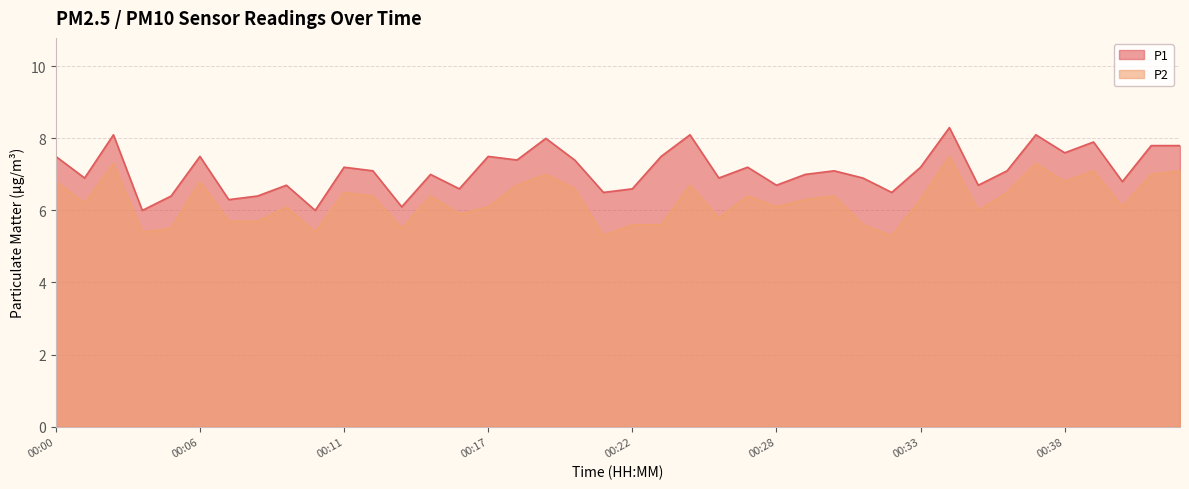

Where does the P2 series first go above 6?

00:00